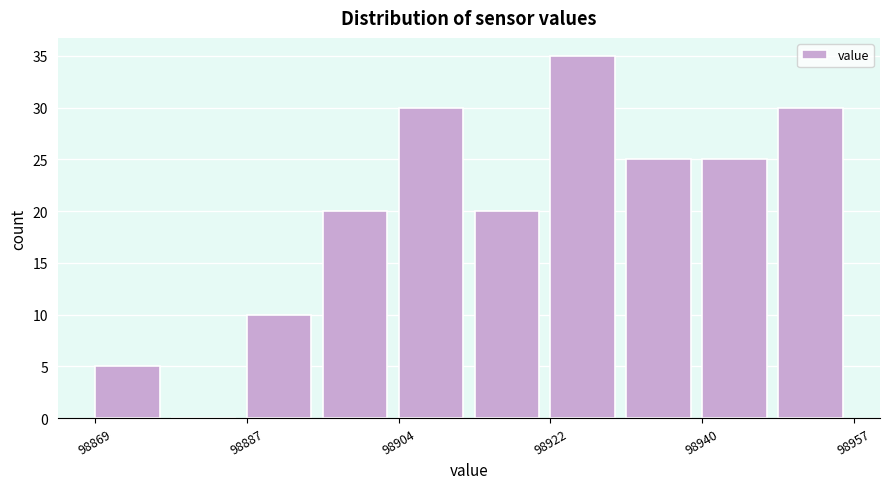

How tall is the bar that spans 98914 to 98922 on the x-axis? Neither the bar edges nor the heights are printed on the chart, so give them approximately, as read against the axes.

20